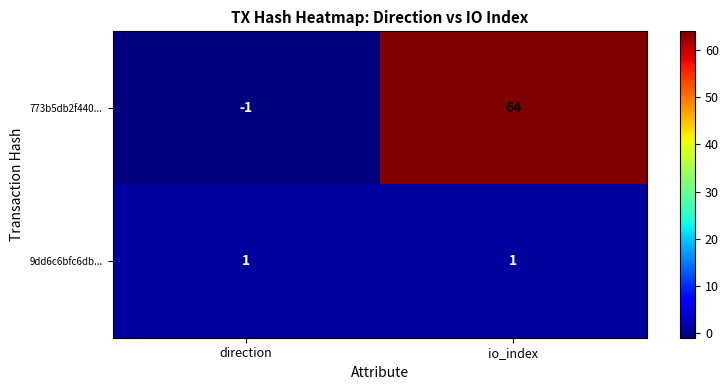

At which category is the sum across all series the highest?

io_index